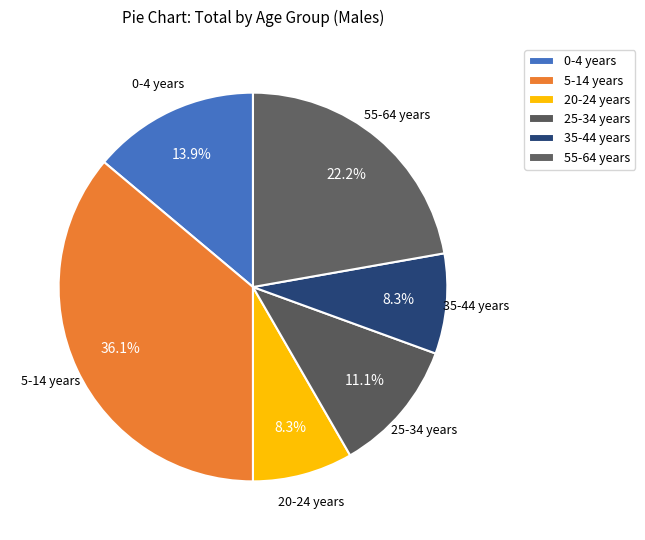

How many slices are in this pie chart?

6